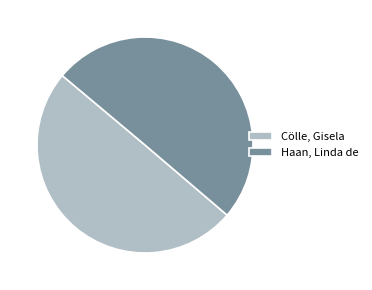

True or false: Haan, Linda de accounts for 50% of the total.

True